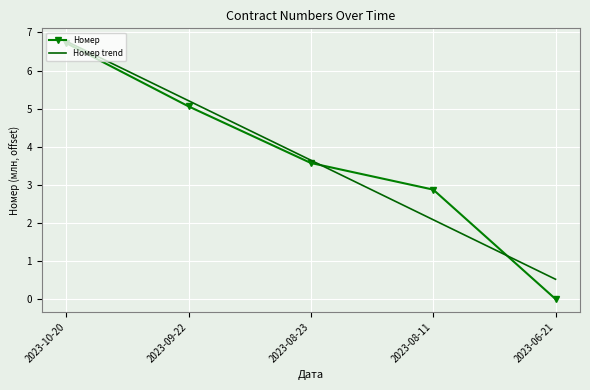

At which label does Номер trend reach its minimum?

2023-06-21